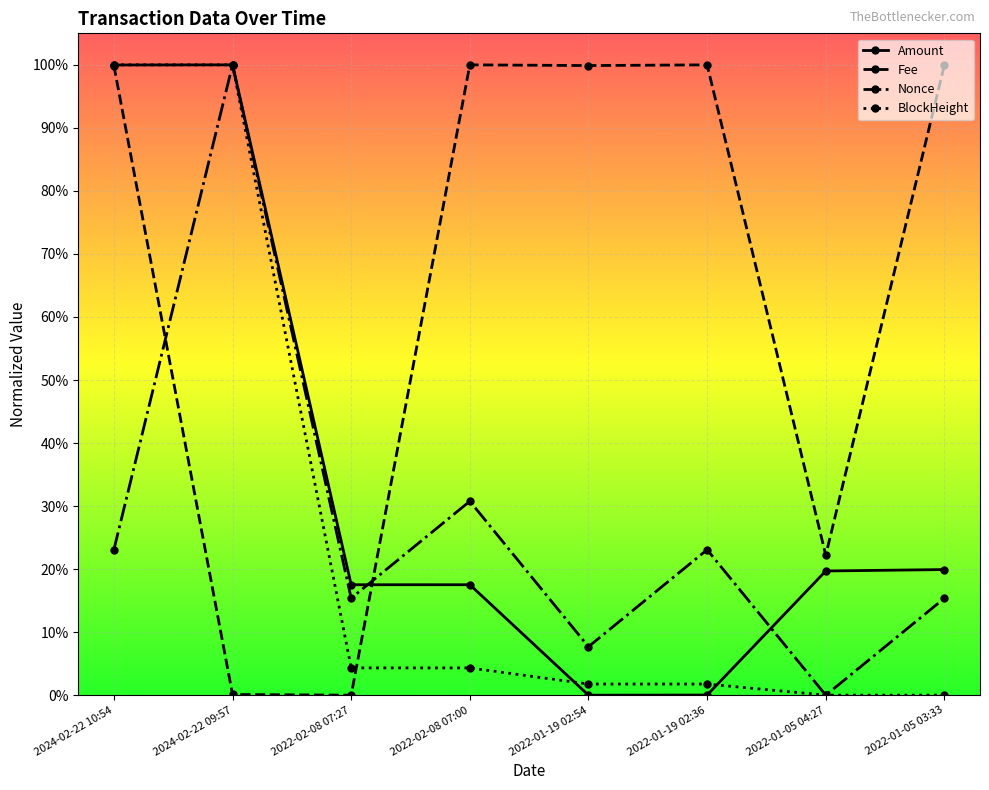

What is the label of the 4th point from the left?

2022-02-08 07:00